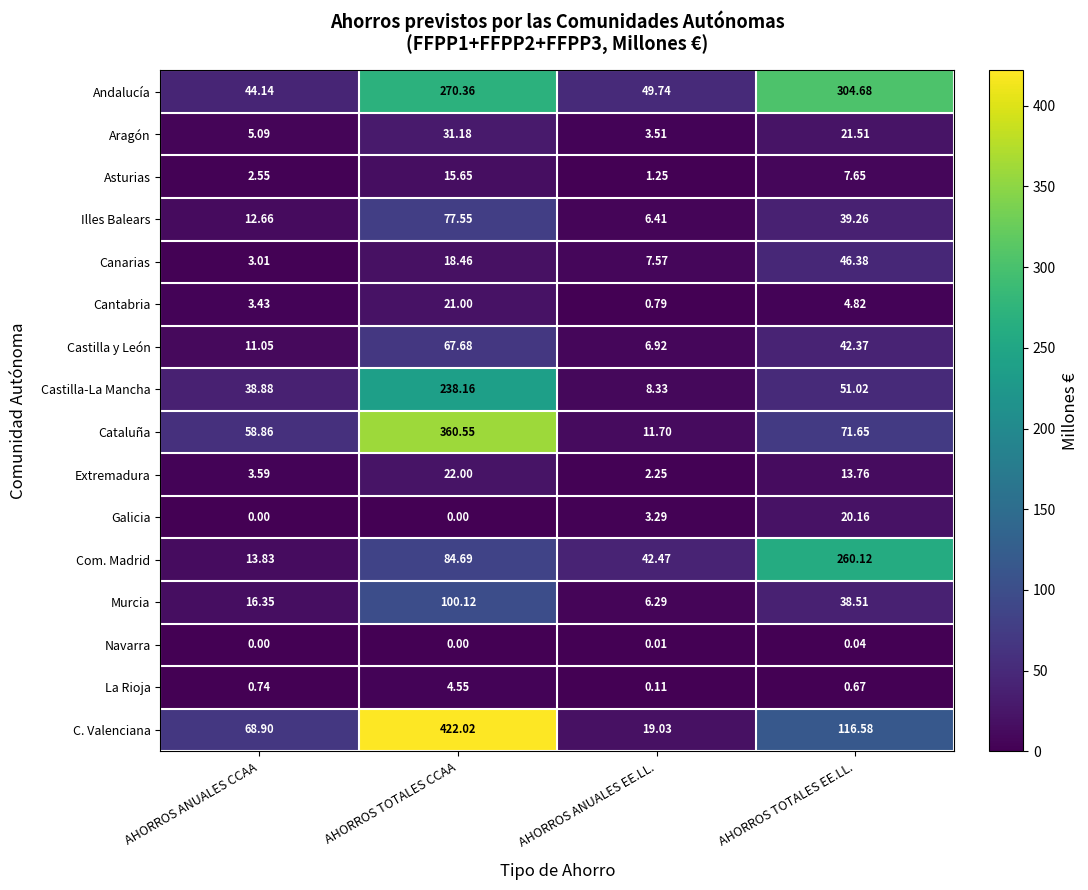

Between AHORROS ANUALES CCAA and AHORROS TOTALES EE.LL., which series saw the biggest shift?

Andalucía